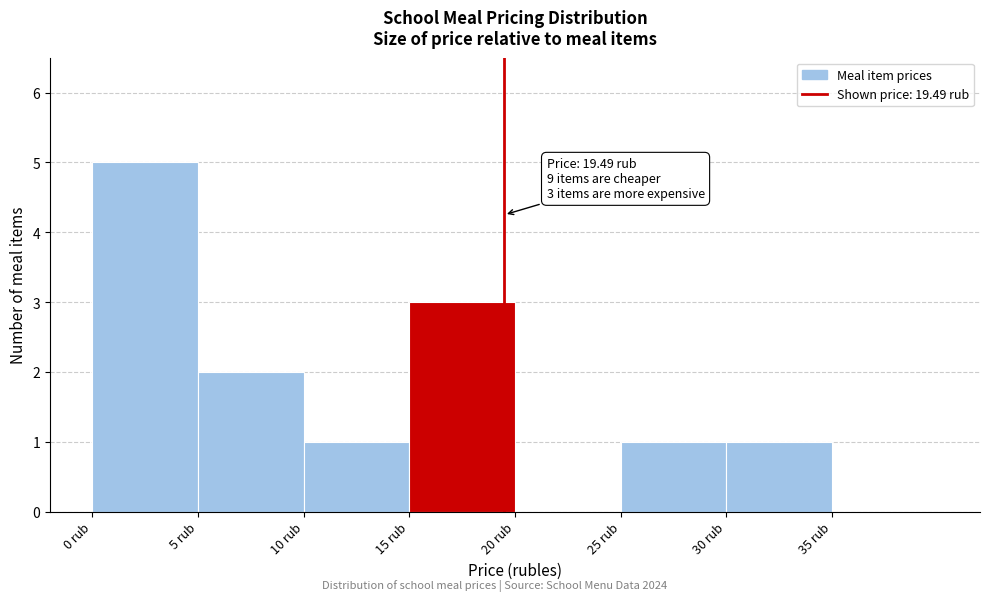

Which range on the x-axis has the tallest bar?

0 to 5